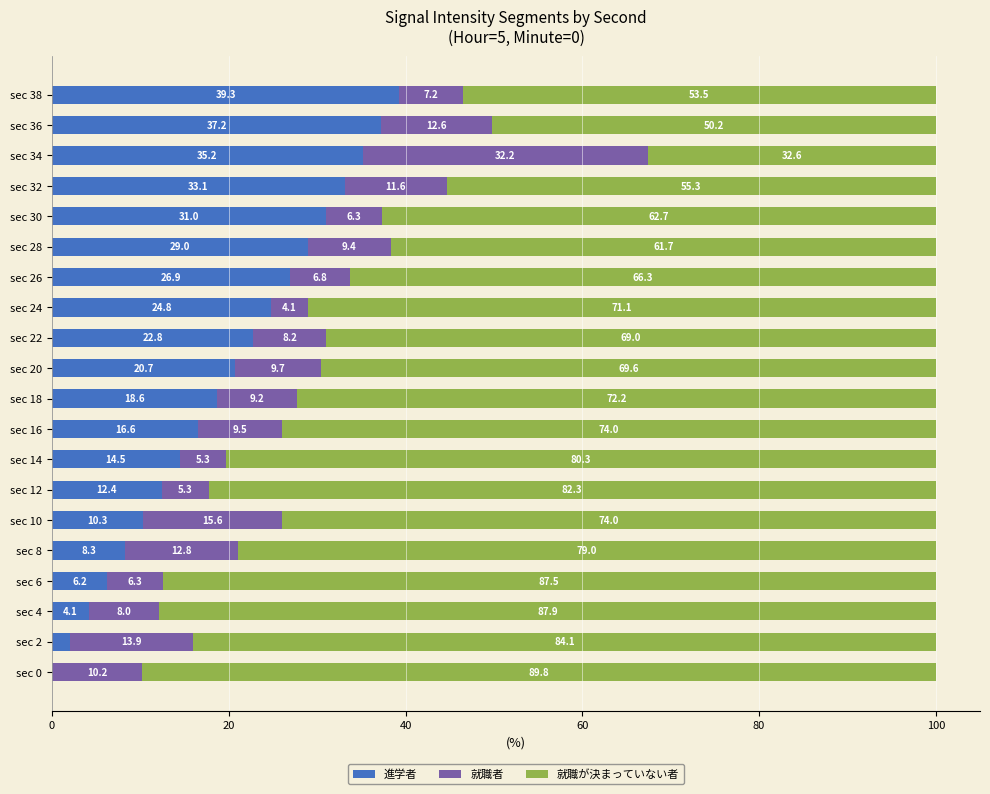

What is the total value across all series at sec 6?

100.0